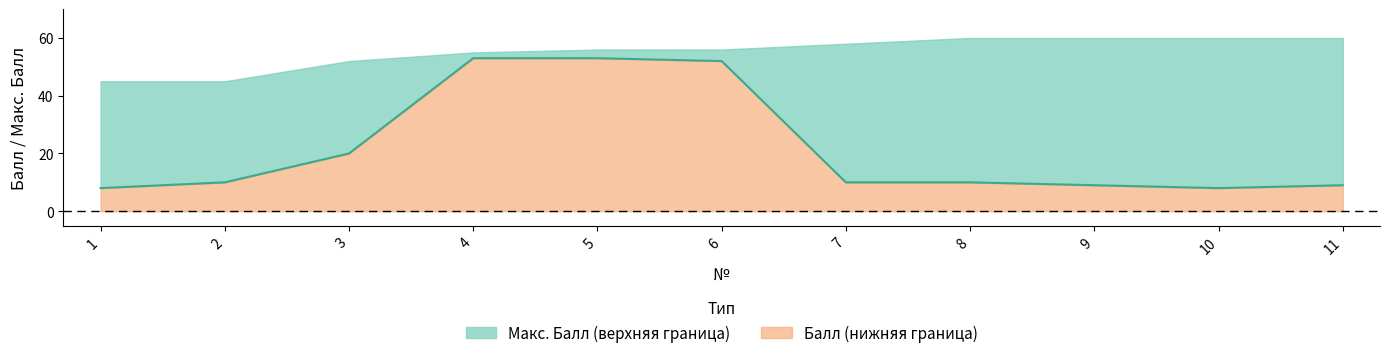

List the labels in order of value, largest first.

4, 5, 6, 3, 2, 7, 8, 9, 11, 1, 10